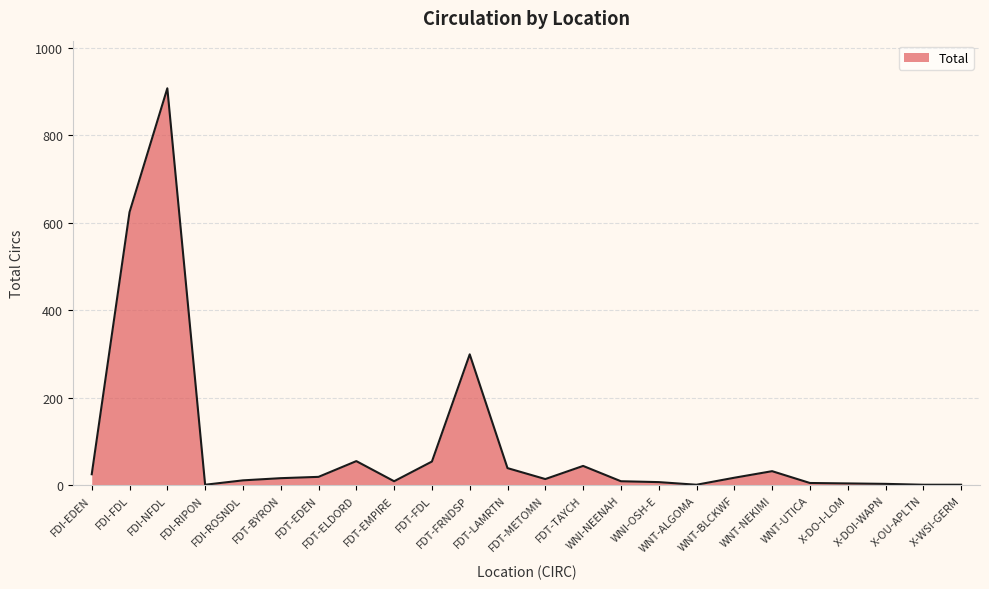

What is the difference between the second highest and minimum values?

623